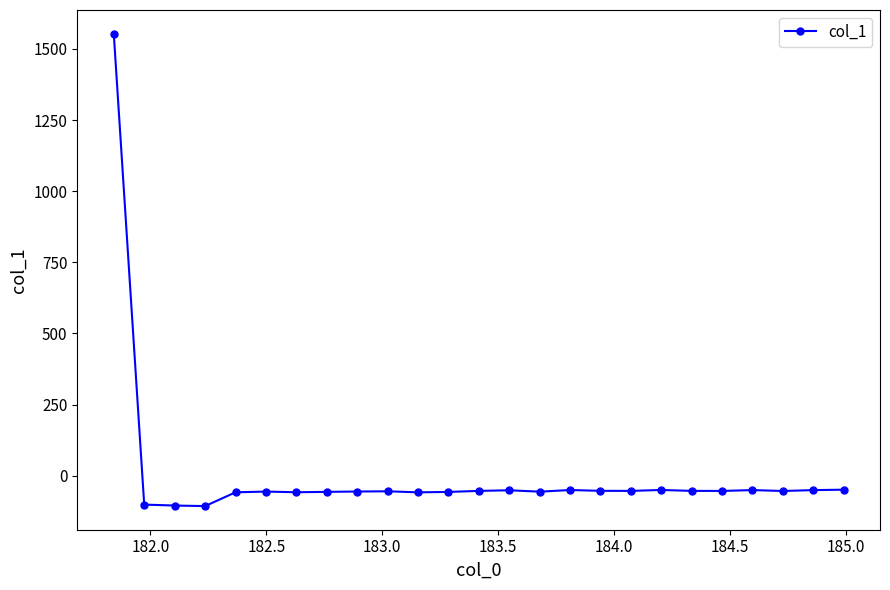

What is the difference between the maximum and minimum values?

1660.6